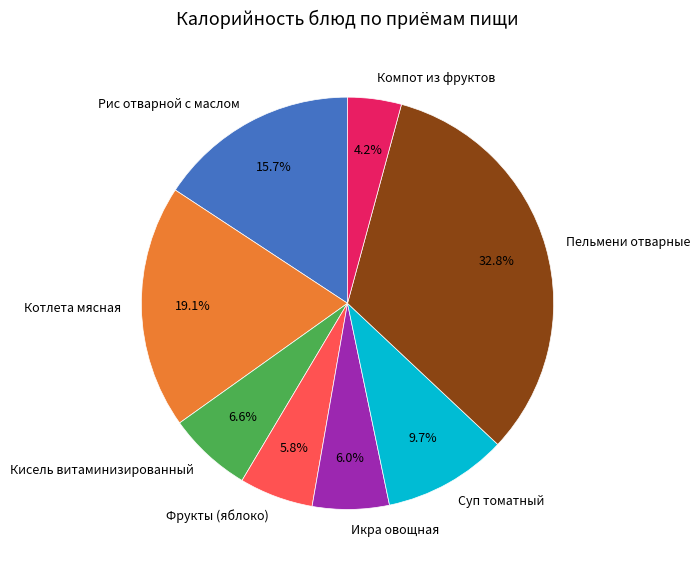

Which has a higher value, Фрукты (яблоко) or Кисель витаминизированный?

Кисель витаминизированный